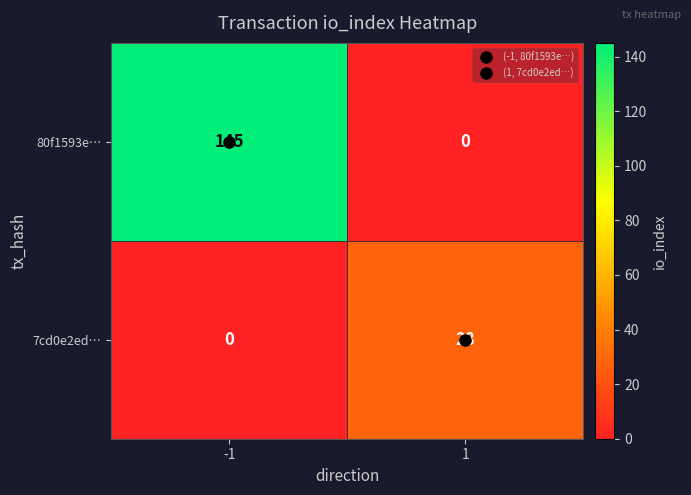

Rank the categories by 80f1593e… value from highest to lowest.

-1, 1